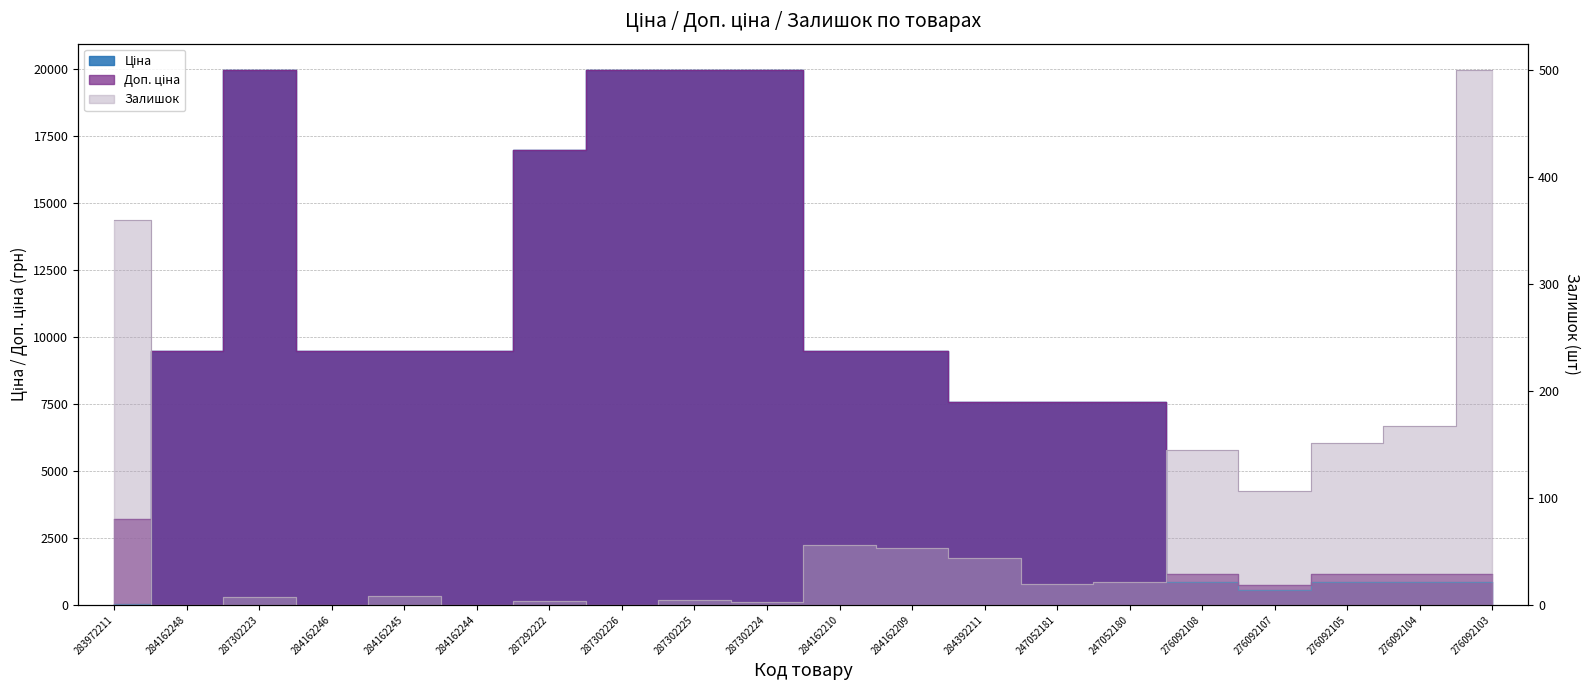

True or false: Ціна has a value of 1336.5 at 276092103.

False